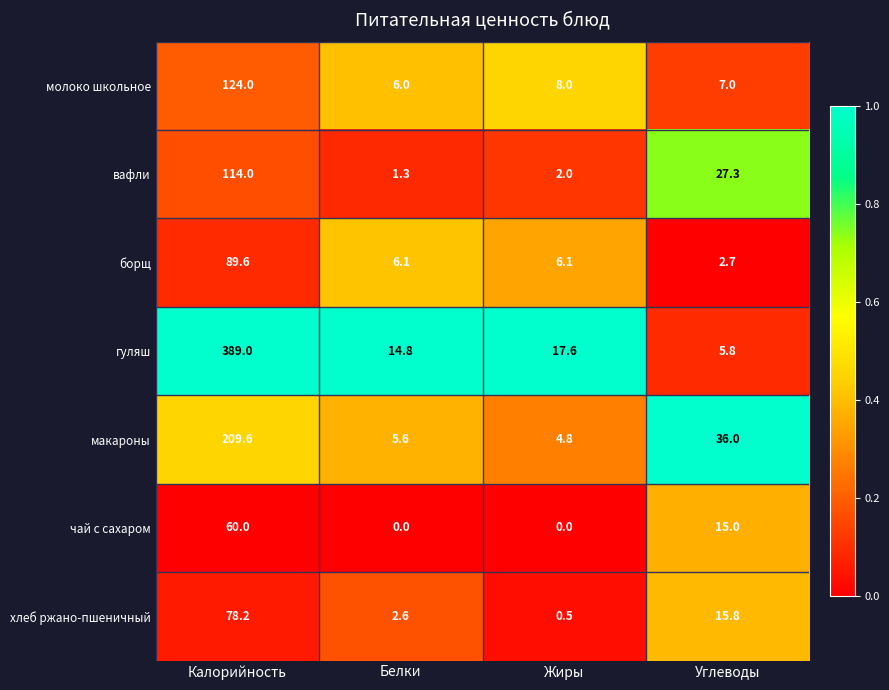

Reading right to left, list all the values displayed in this chart.

молоко школьное: 7.0	8.0	6.0	124.0
вафли: 27.3	2.0	1.3	114.0
борщ: 2.7	6.1	6.1	89.6
гуляш: 5.8	17.6	14.8	389.0
макароны: 36.0	4.8	5.6	209.6
чай с сахаром: 15.0	0.0	0.0	60.0
хлеб ржано-пшеничный: 15.8	0.5	2.6	78.2